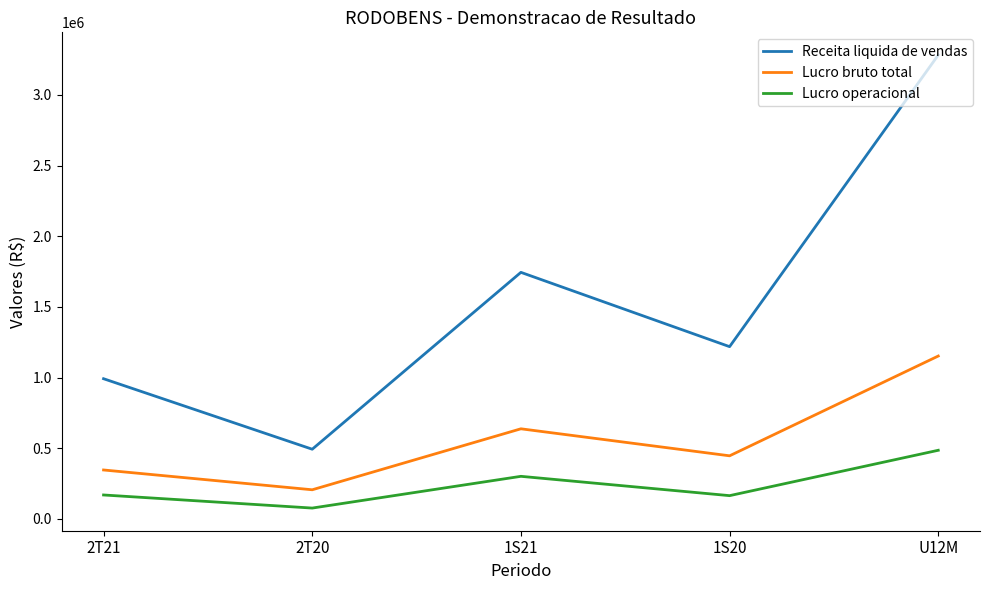

Which category has the lowest value in the Lucro bruto total series?

2T20